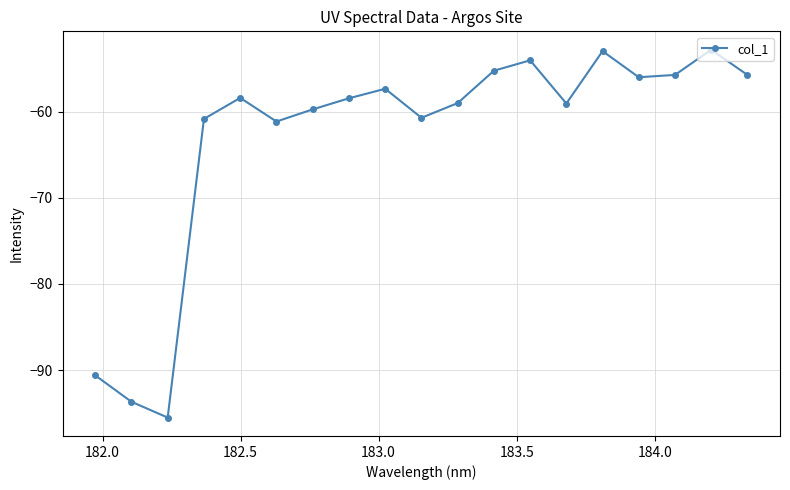

Does the chart have visible grid lines?

Yes